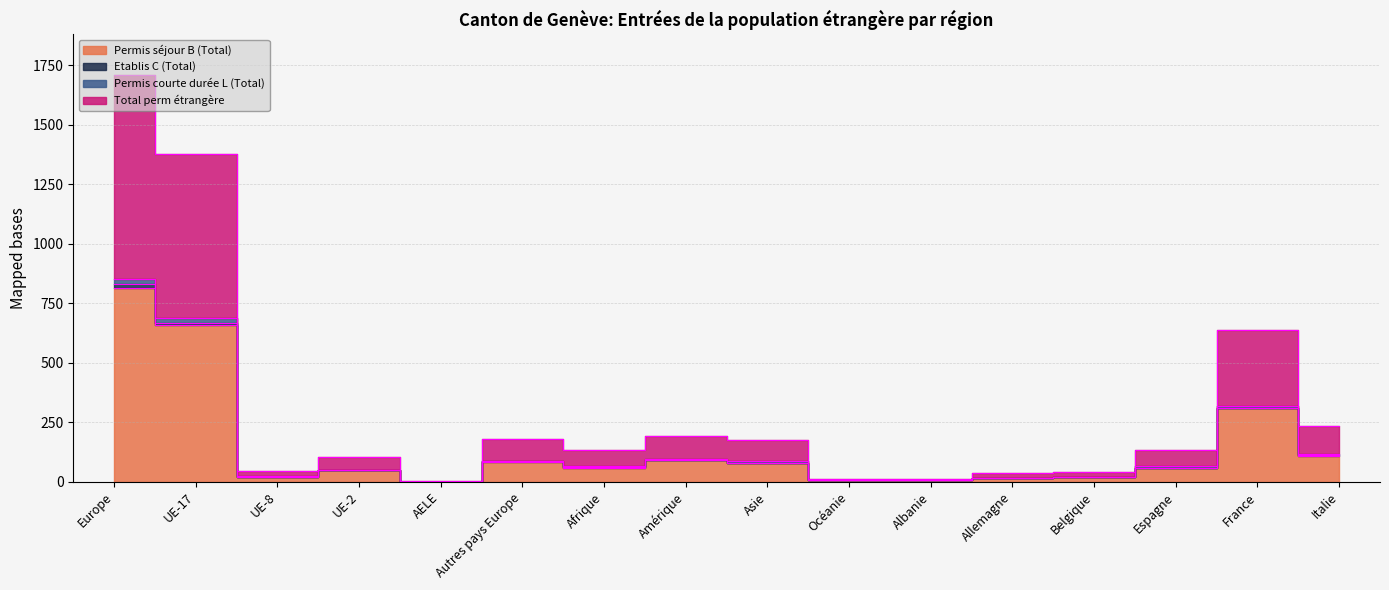

What is the minimum value for Total perm étrangère?

1